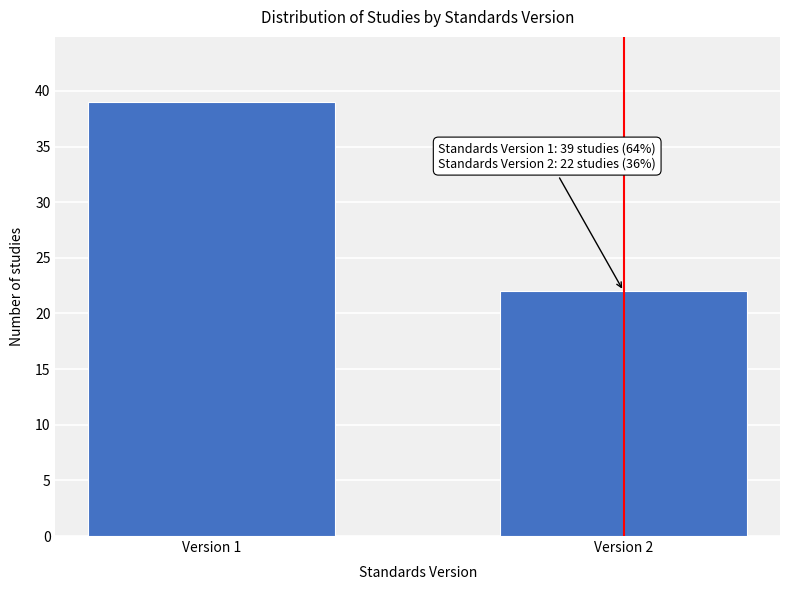

Reading left to right, transcribe all the data shown in this chart.

39	22